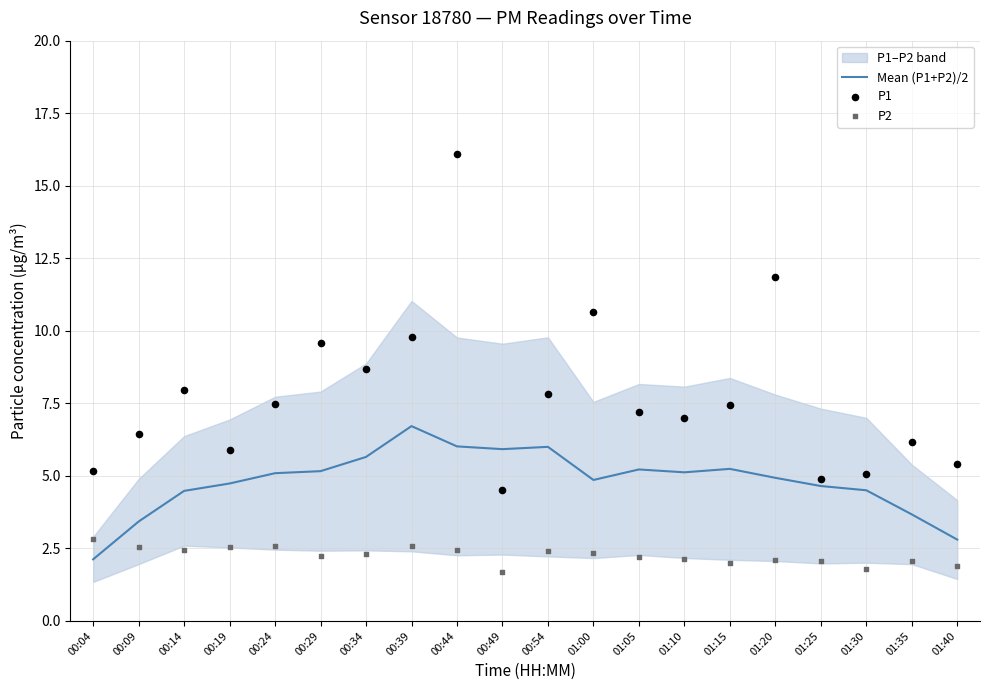

At how many categories does at least one series exceed 10?

3